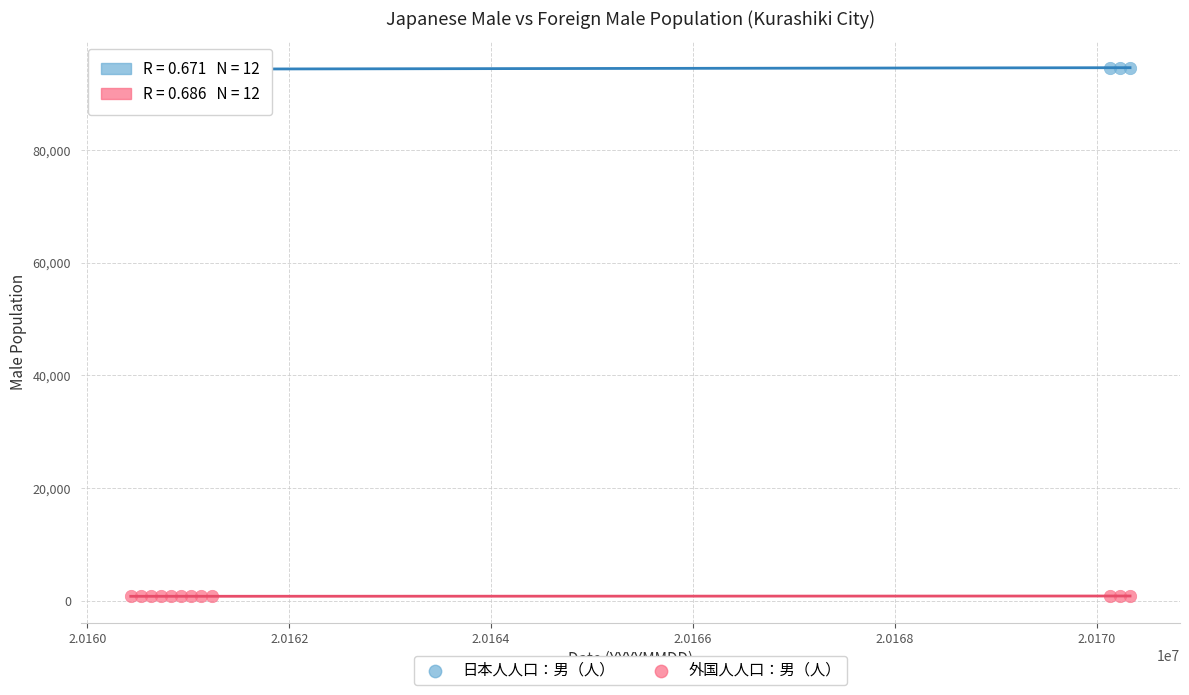

What is the X range (max minus min) for the scatter plot?

9901